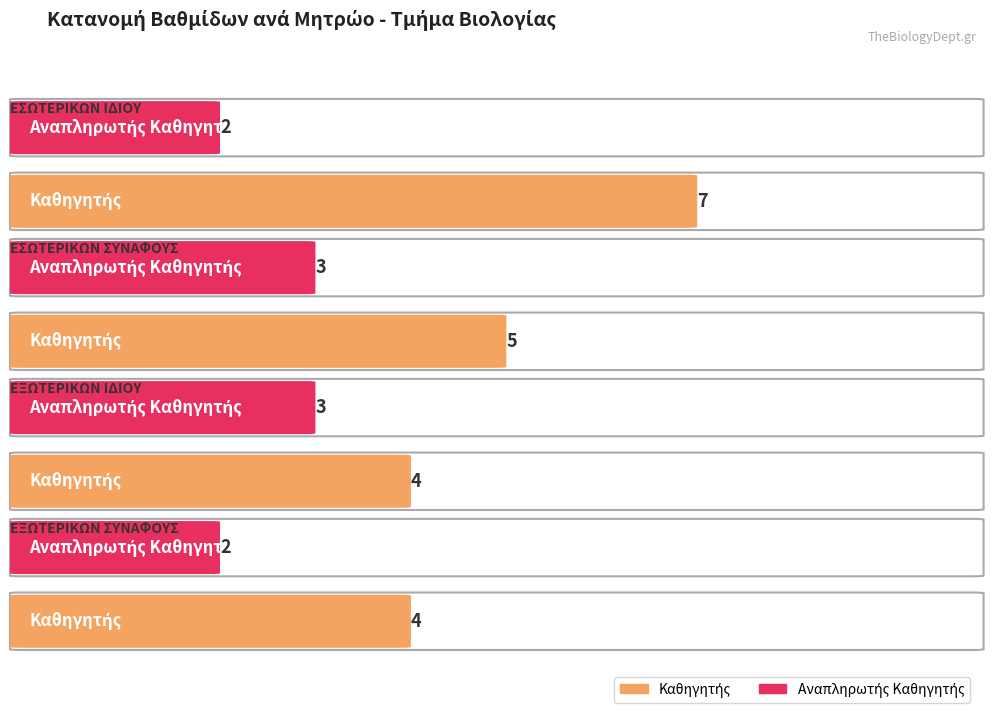

The Αναπληρωτής Καθηγητής series shows 3 at ΕΣΩΤΕΡΙΚΩΝ ΣΥΝΑΦΟΥΣ. True or false?

True